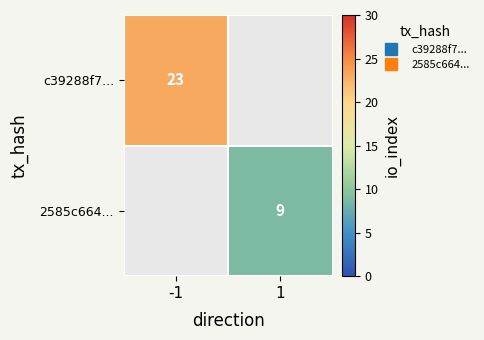

At how many categories does at least one series exceed 10?

1